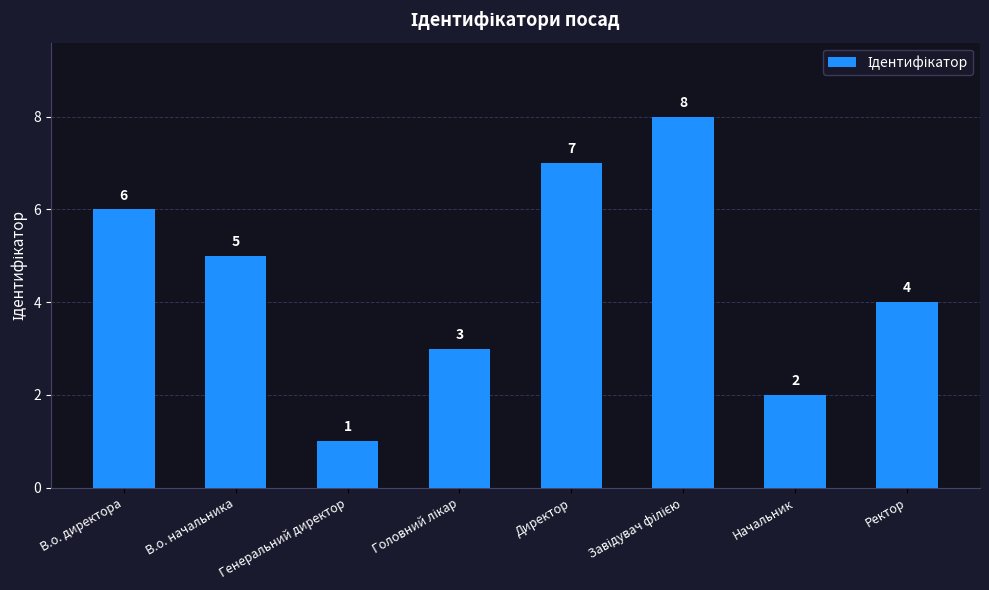

What is the change in value from Генеральний директор to Ректор?

+3